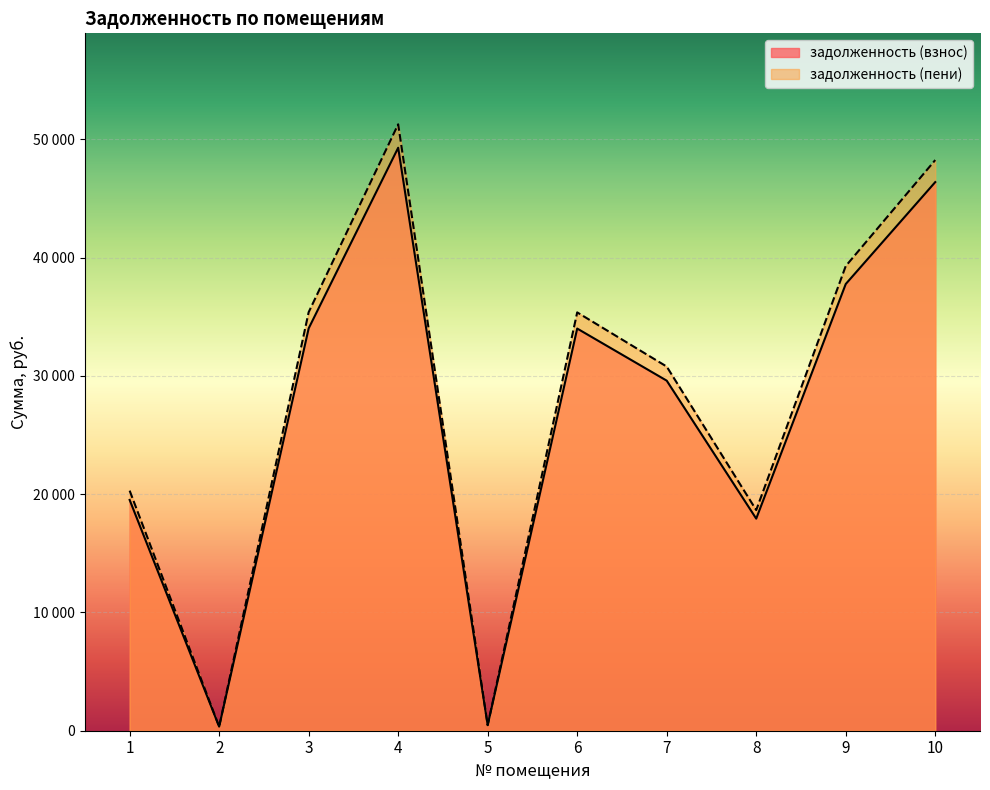

What is the spread (max minus min) of values at 1?

784.8